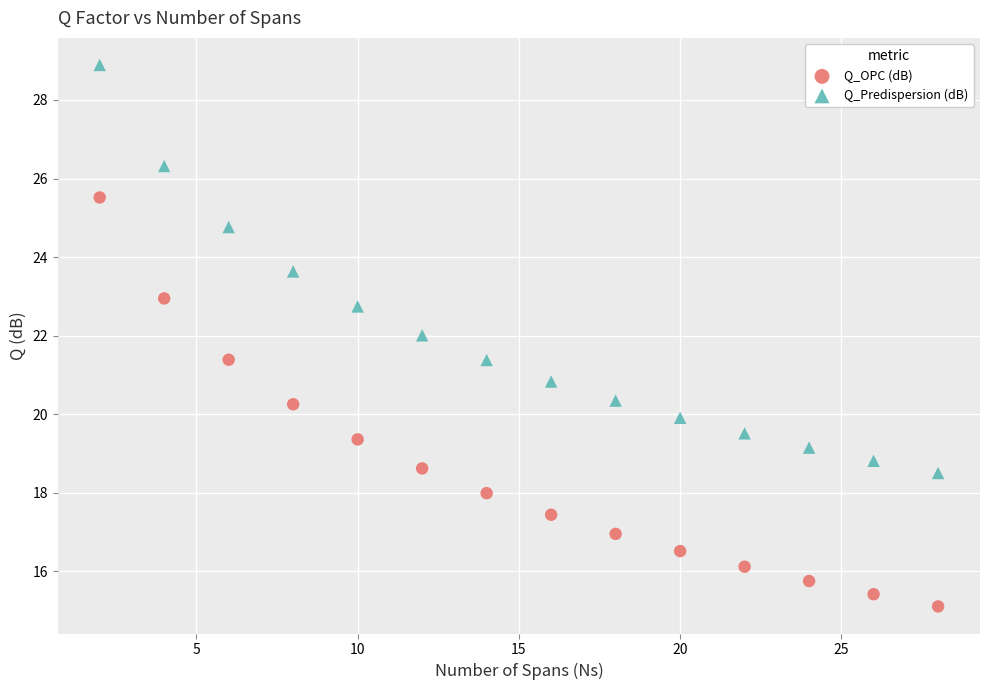

Which series reaches the minimum Y coordinate?

Q_OPC (dB)